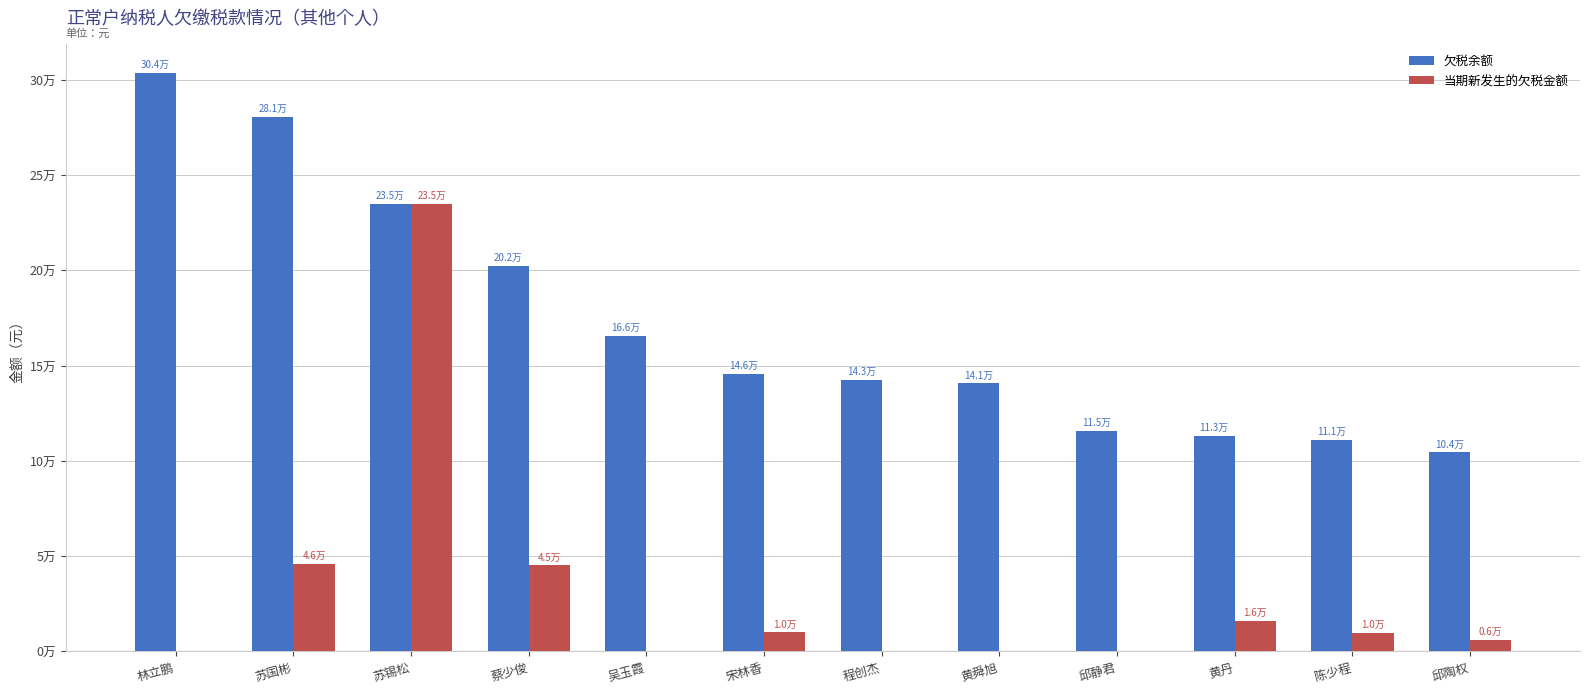

What are all the series names shown in the legend?

欠税余额, 当期新发生的欠税金额